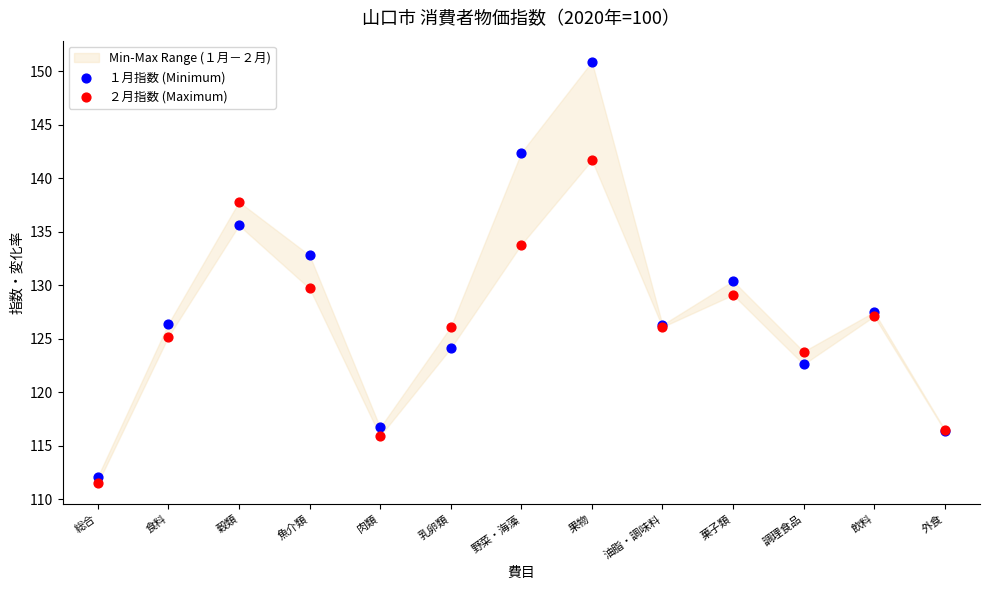

In the １月指数 (Minimum) series, what Y value is closest to 131?

130.4